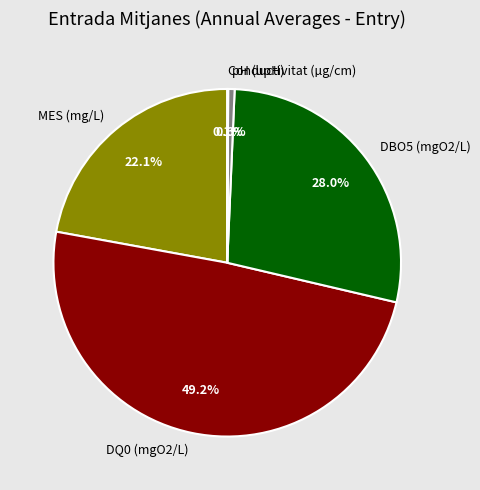

Which has a higher value, DQ0 (mgO2/L) or DBO5 (mgO2/L)?

DQ0 (mgO2/L)